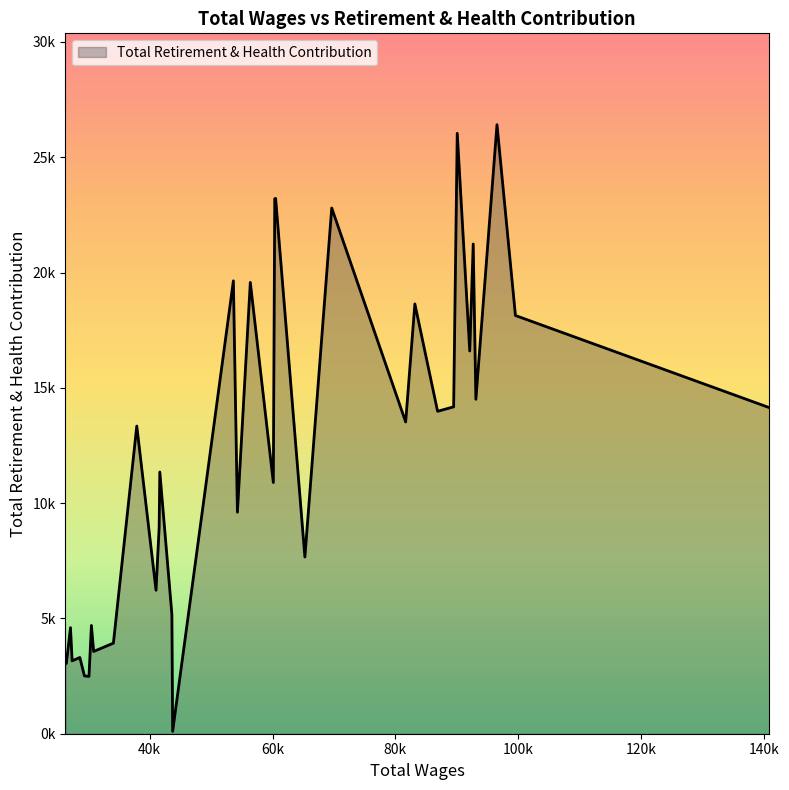

Is this an area chart (filled region under the line)?

Yes